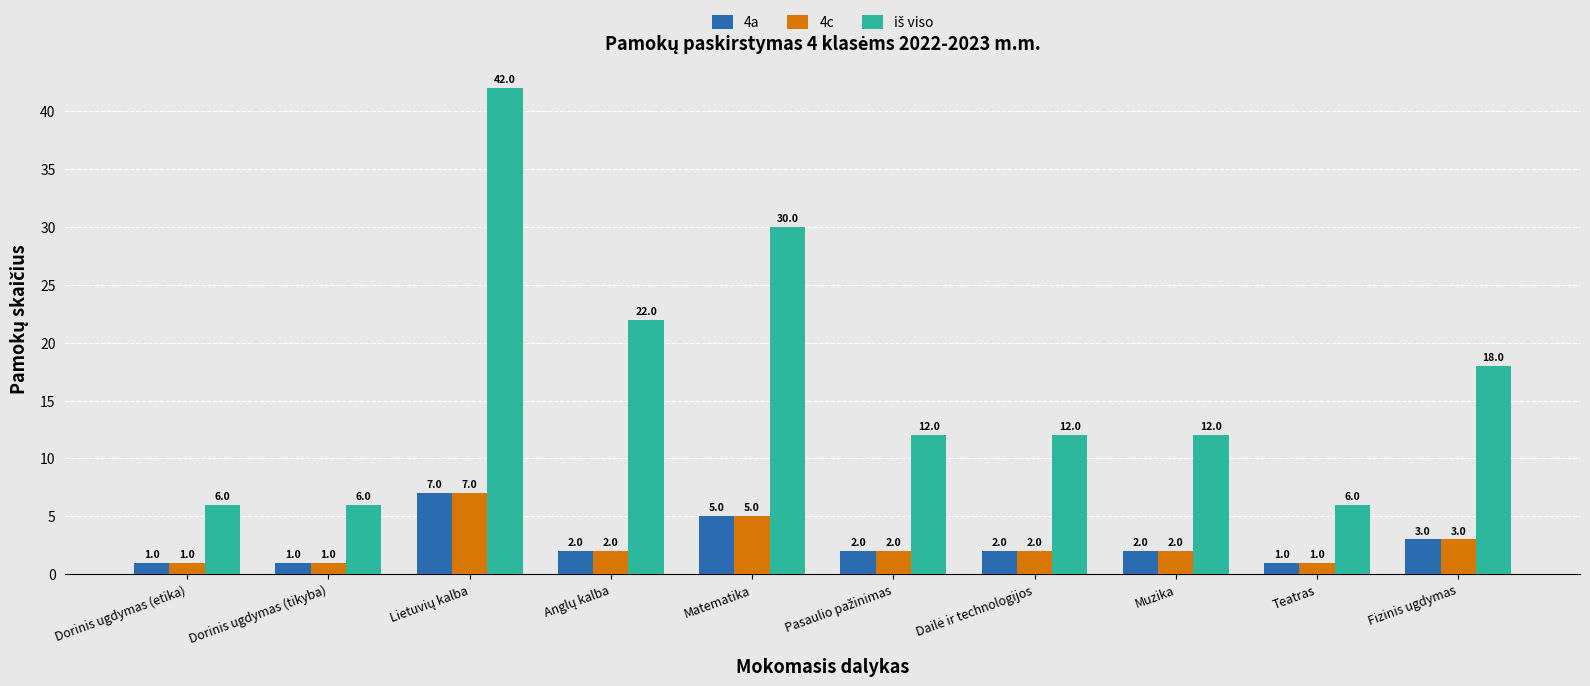

How many 4c values are between 1 and 3?

8